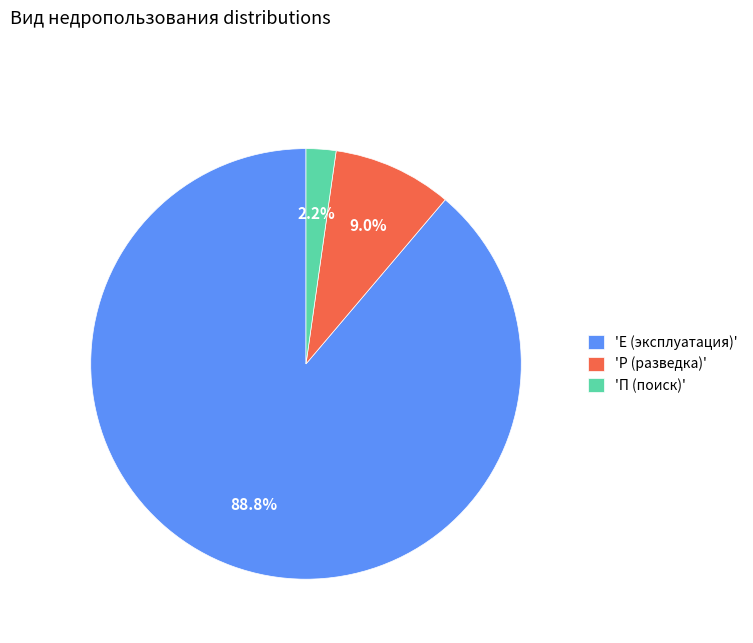

Which category accounts for the majority?

'Е (эксплуатация)'